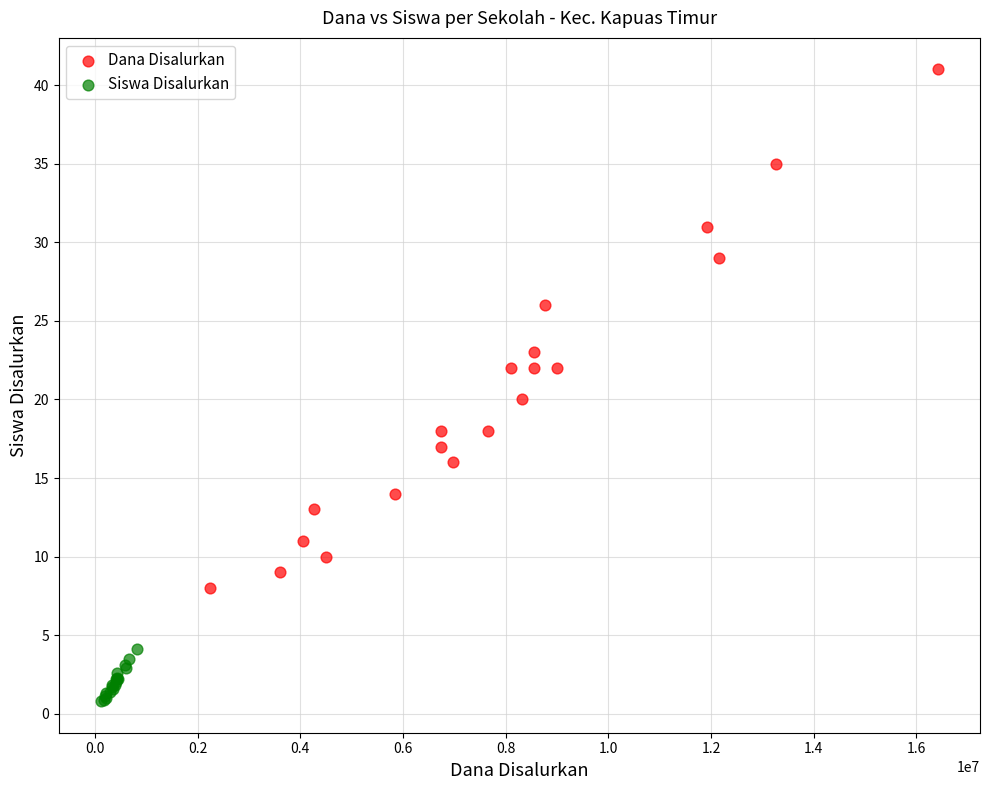

Which series contains the lowest Y value?

Siswa Disalurkan